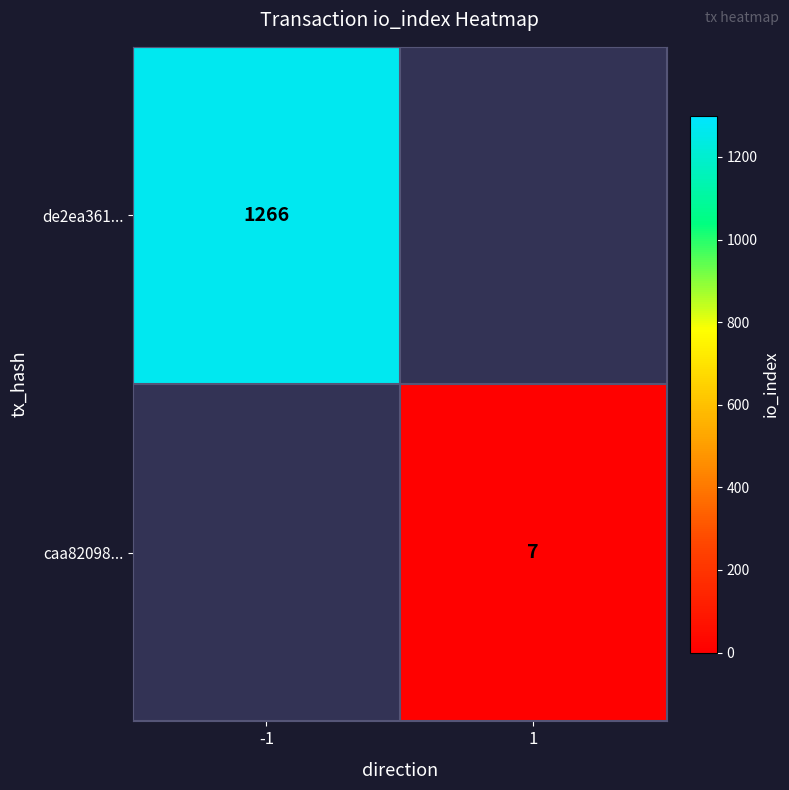

Count the number of data series in this chart.

2